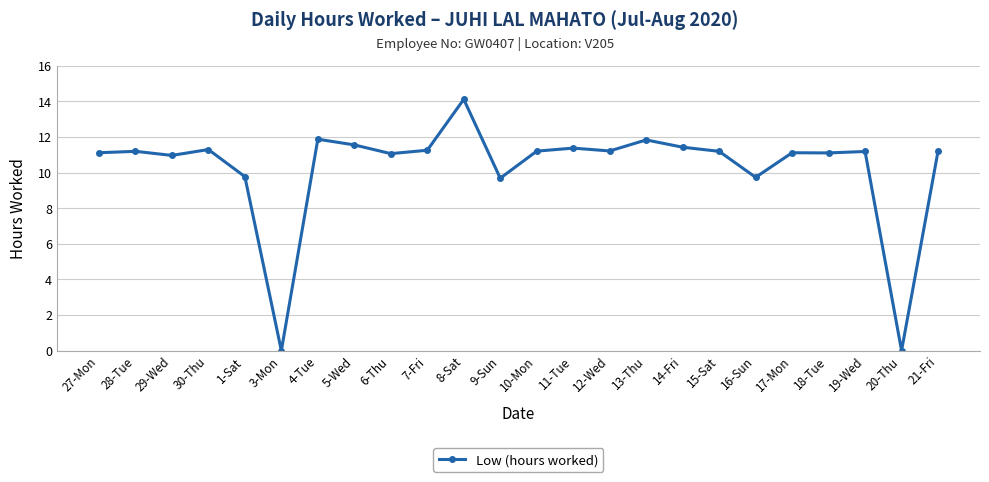

What is the value of the 9th point from the left?

11.1